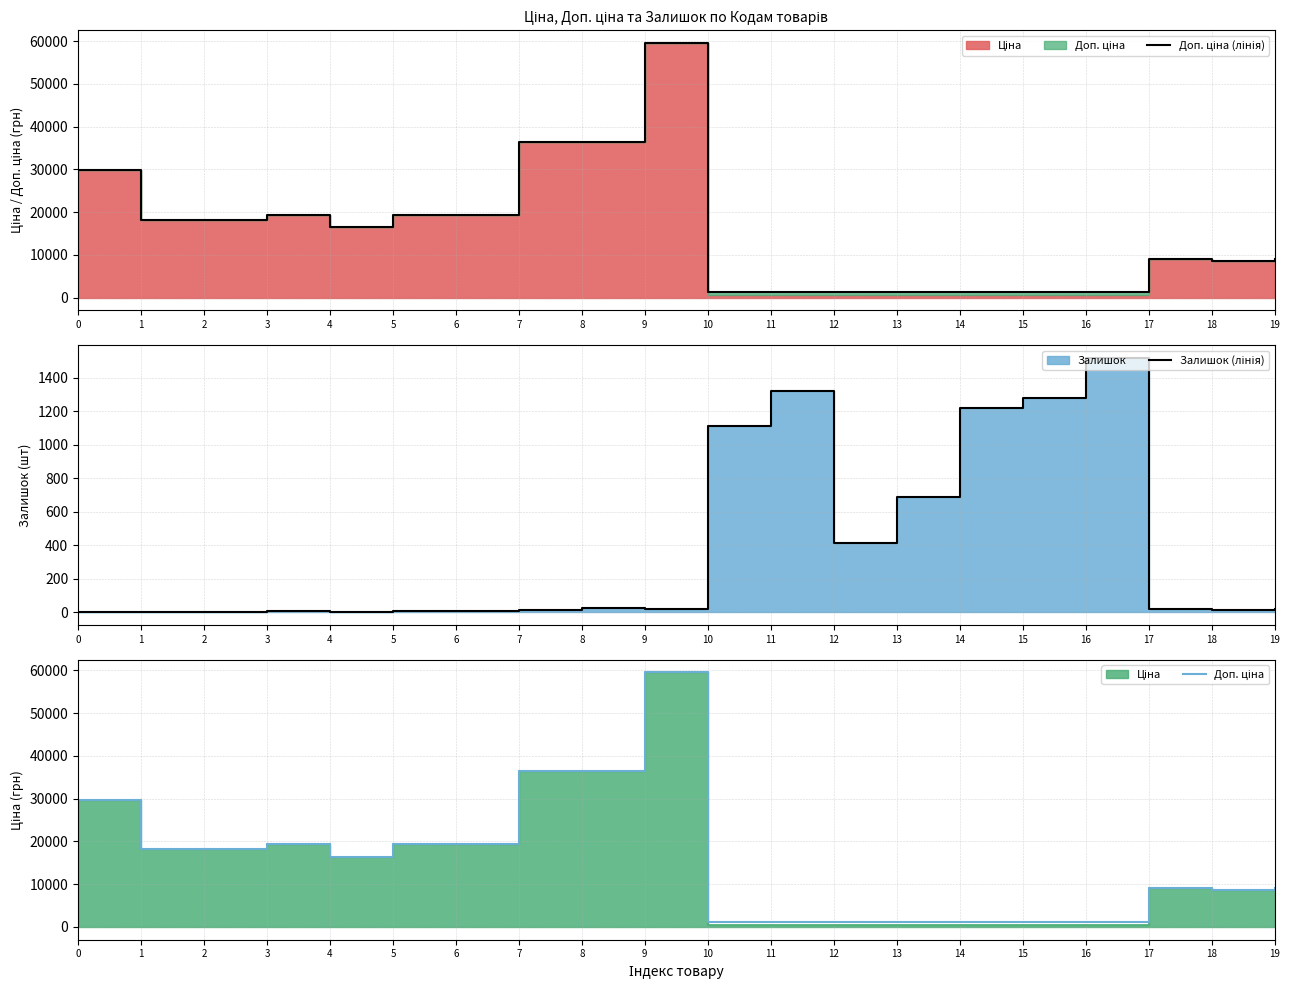

True or false: Доп. ціна and Доп. ціна (лінія) intersect in this chart.

False